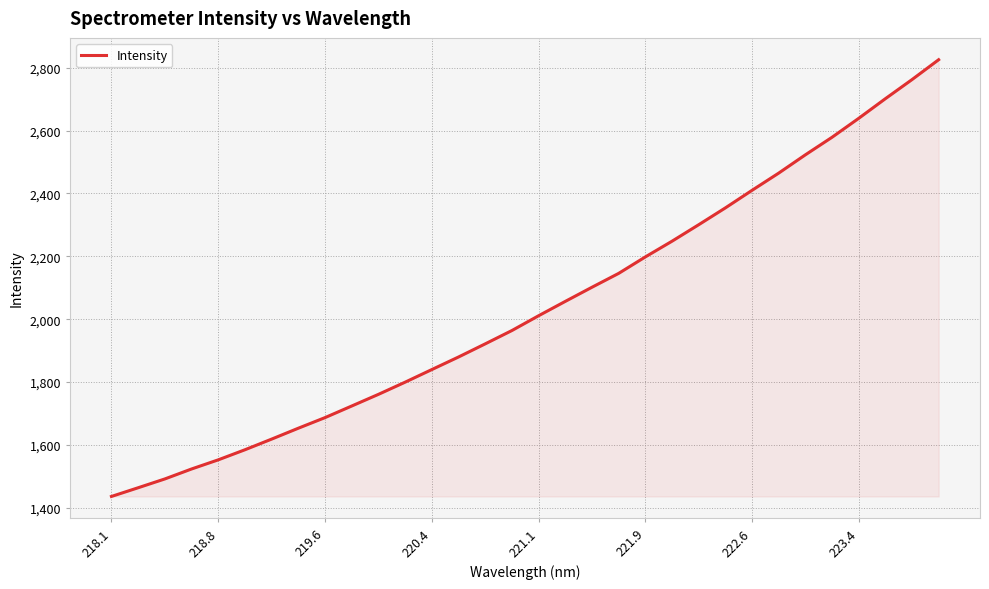

What is the average value?

2038.3